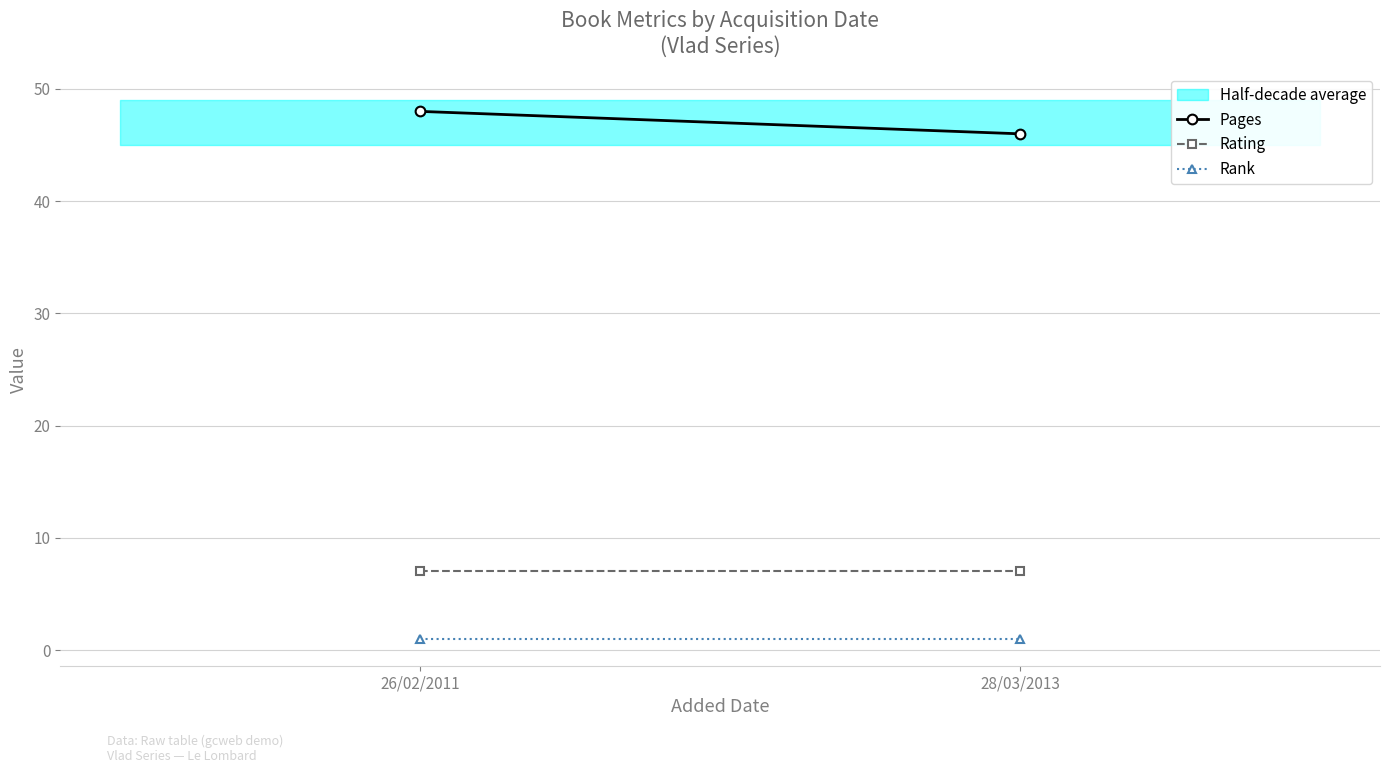

What is the difference between the Pages values at 26/02/2011 and 28/03/2013?

2